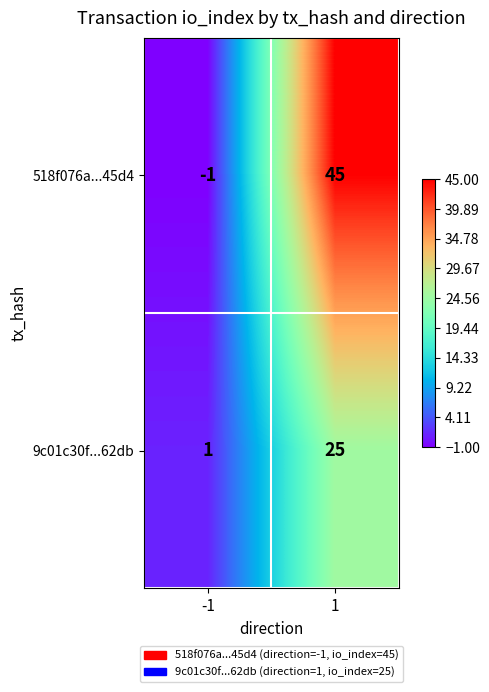

At which category is the sum across all series the highest?

1